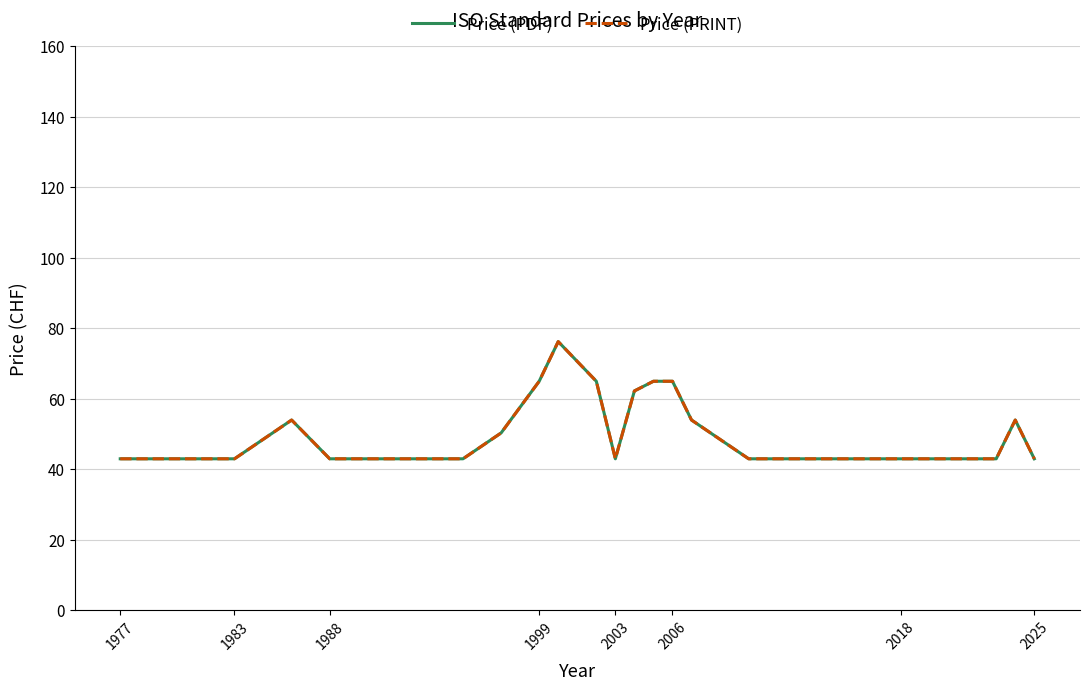

What is the value of the Price (PRINT) point at the 14th from the left?

62.2